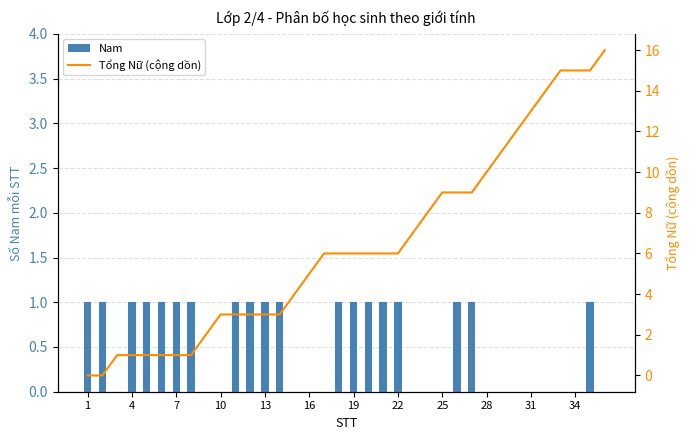

The value of Nam at 19 is 1. True or false?

True